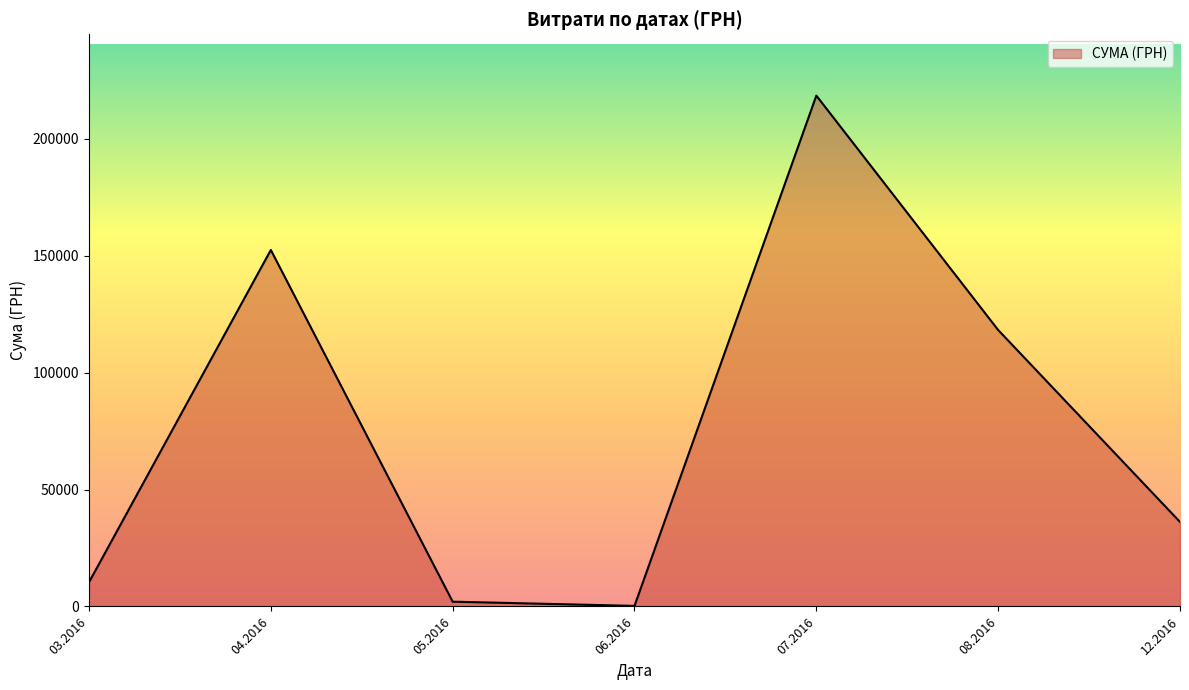

Where is the first local maximum?

04.2016